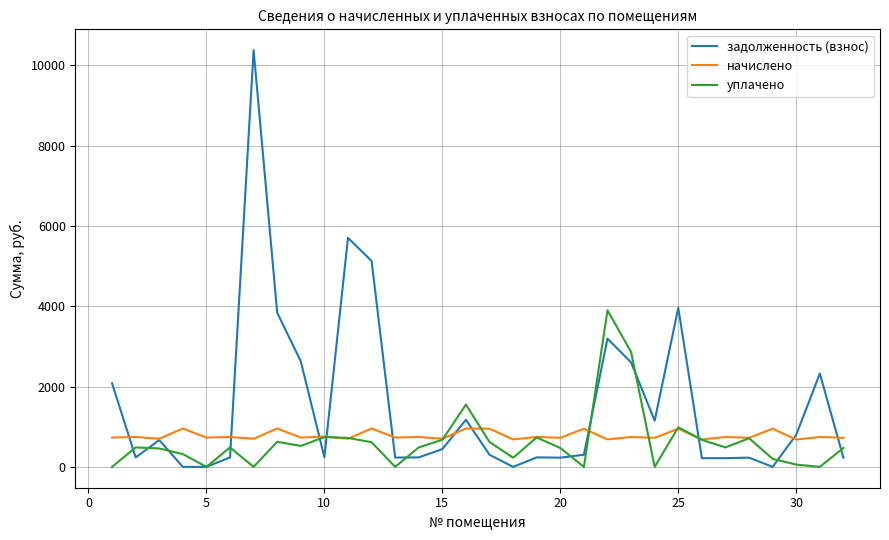

What are all the series names shown in the legend?

задолженность (взнос), начислено, уплачено